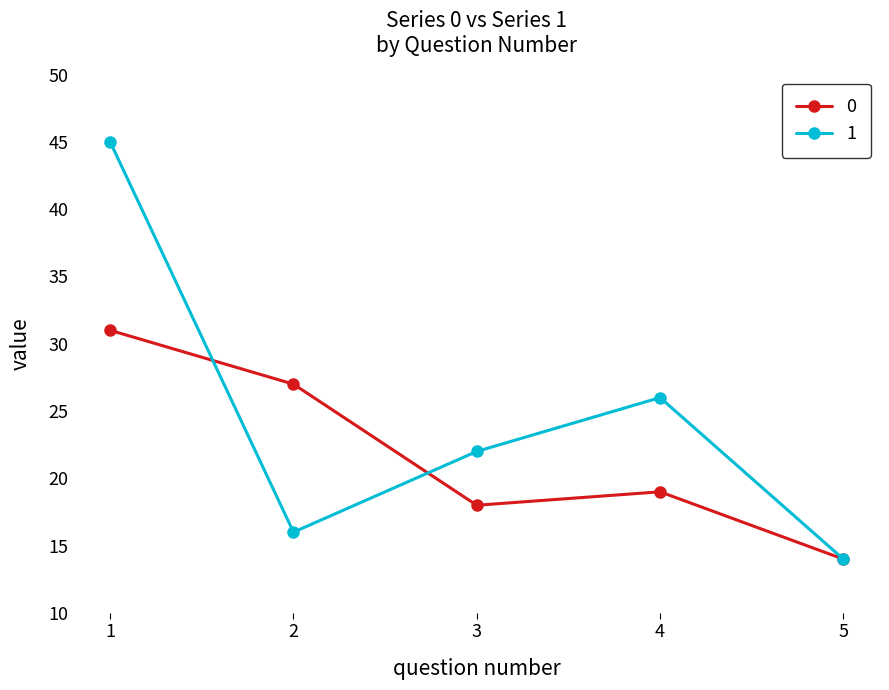

Rank the series by their average value, from lowest to highest.

0, 1